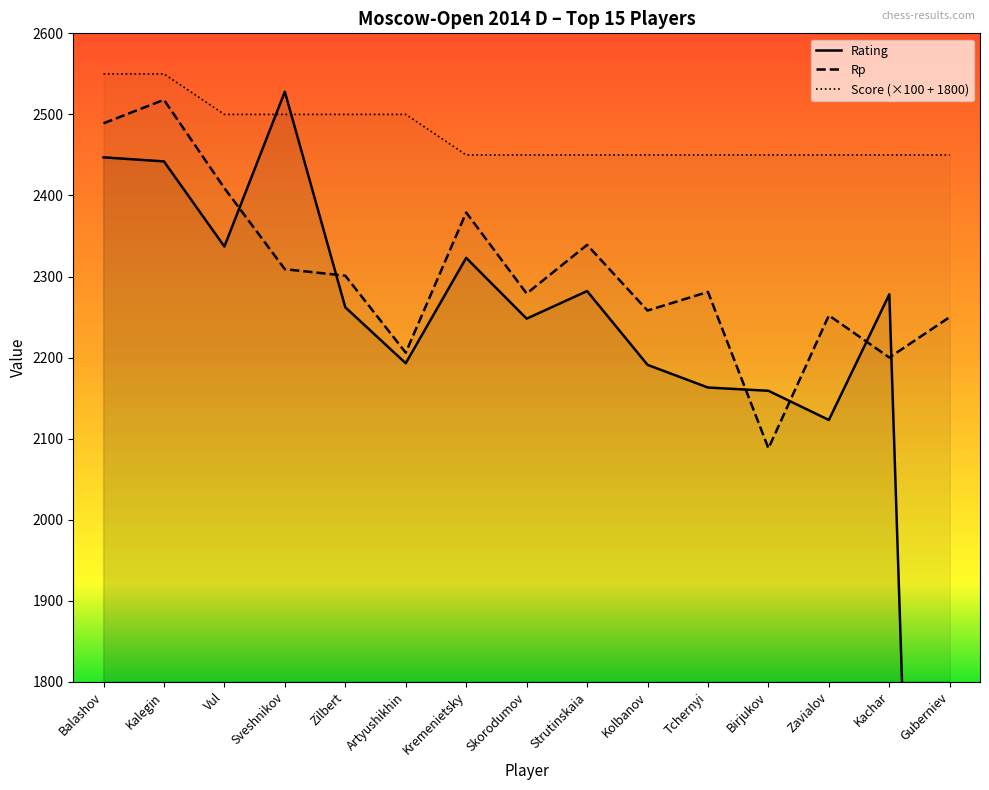

Rank the series by their average value, from lowest to highest.

Rating, Rp, Score